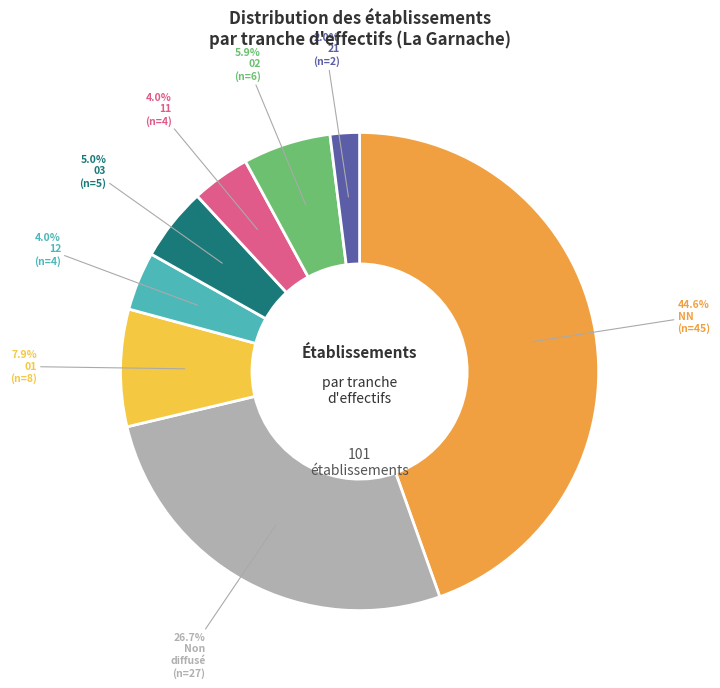

Is there a majority slice in this chart?

No